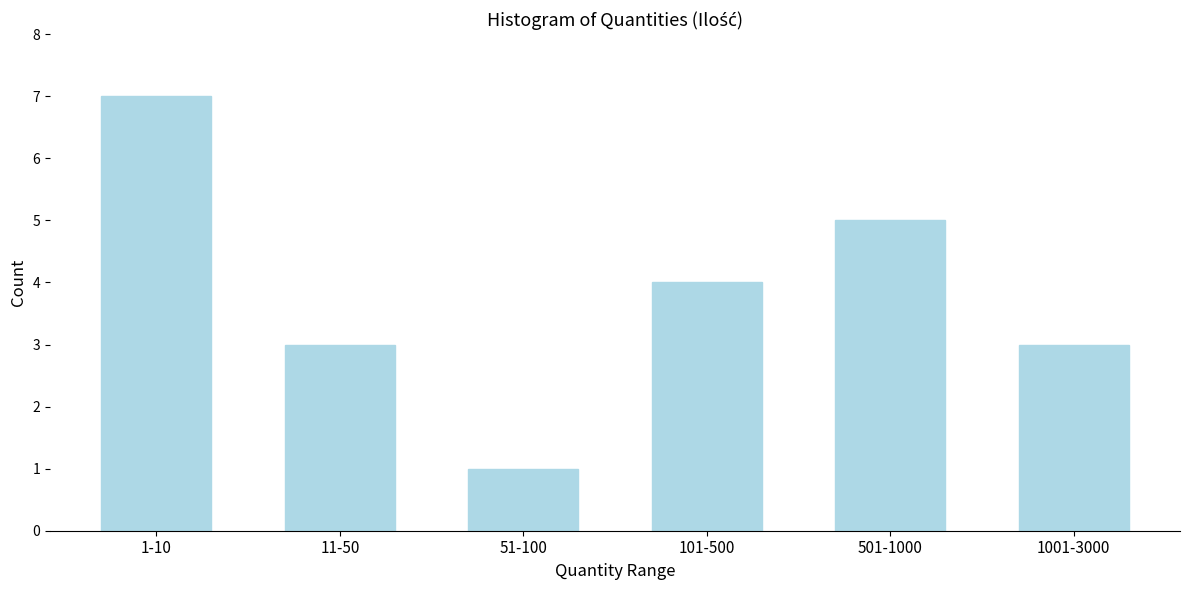

Reading left to right, list all the values displayed in this chart.

7	3	1	4	5	3